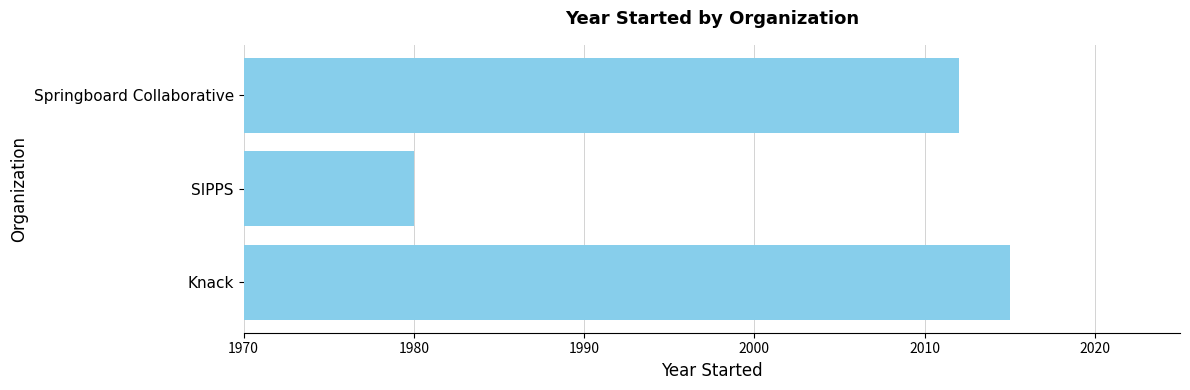

Where is the data nearest to the value 1997?

Springboard Collaborative